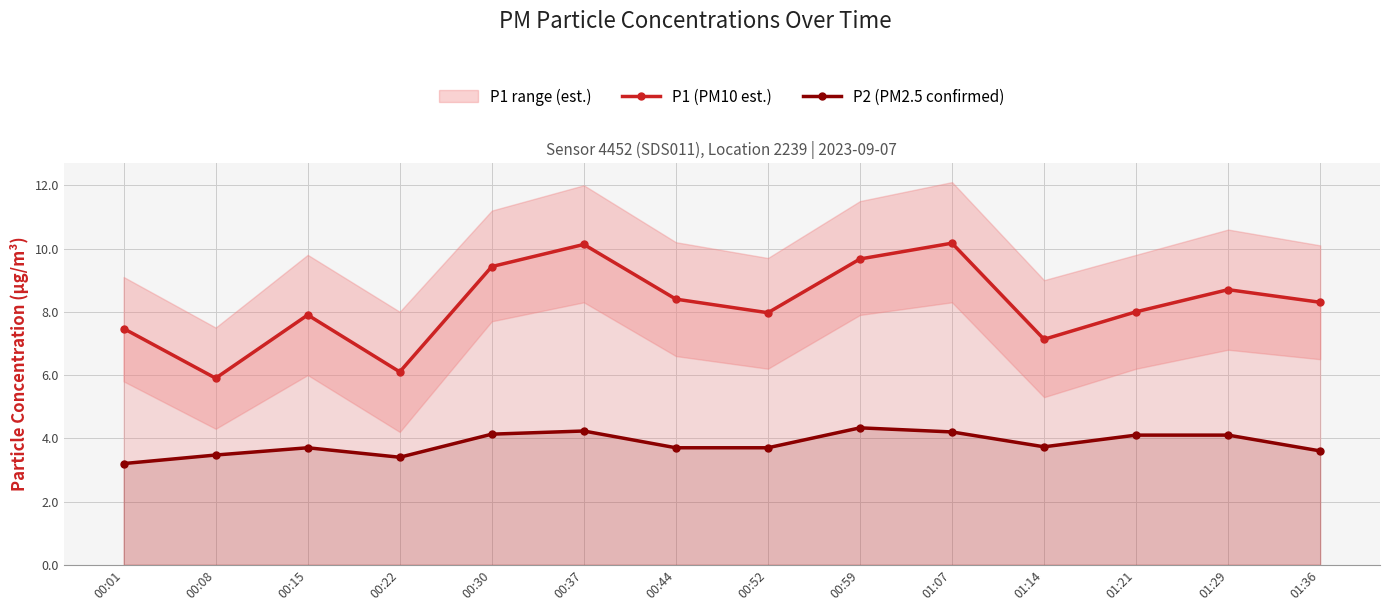

List the series in order of their overall mean, highest first.

P1 (PM10 est.), P2 (PM2.5 confirmed)